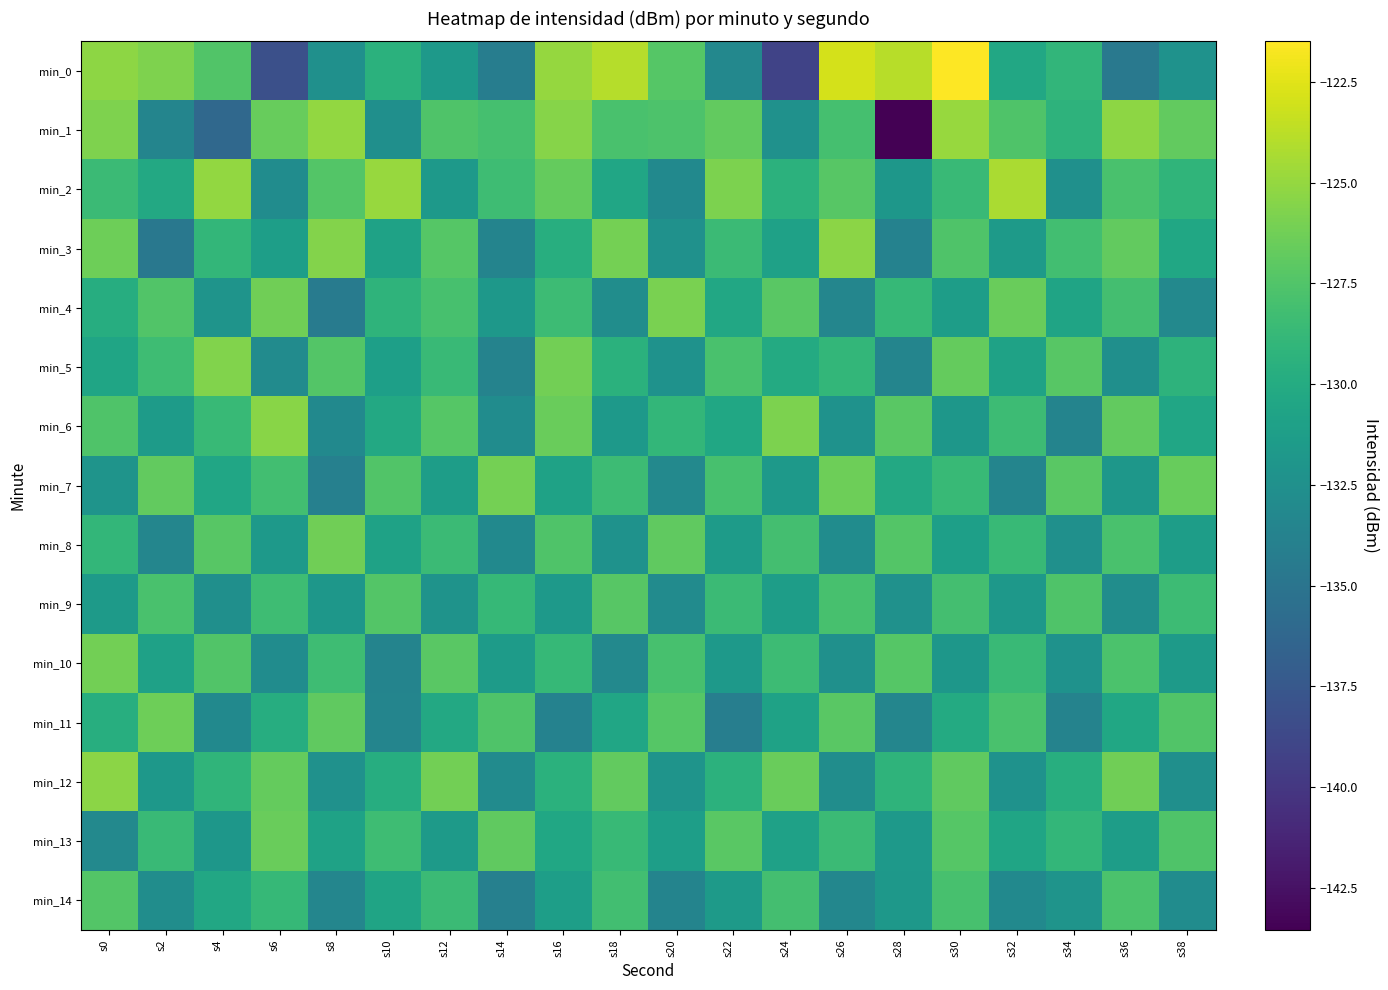

Rank the series at s26 from lowest to highest value.

min_4, min_14, min_8, min_12, min_10, min_6, min_5, min_13, min_1, min_9, min_2, min_11, min_7, min_3, min_0